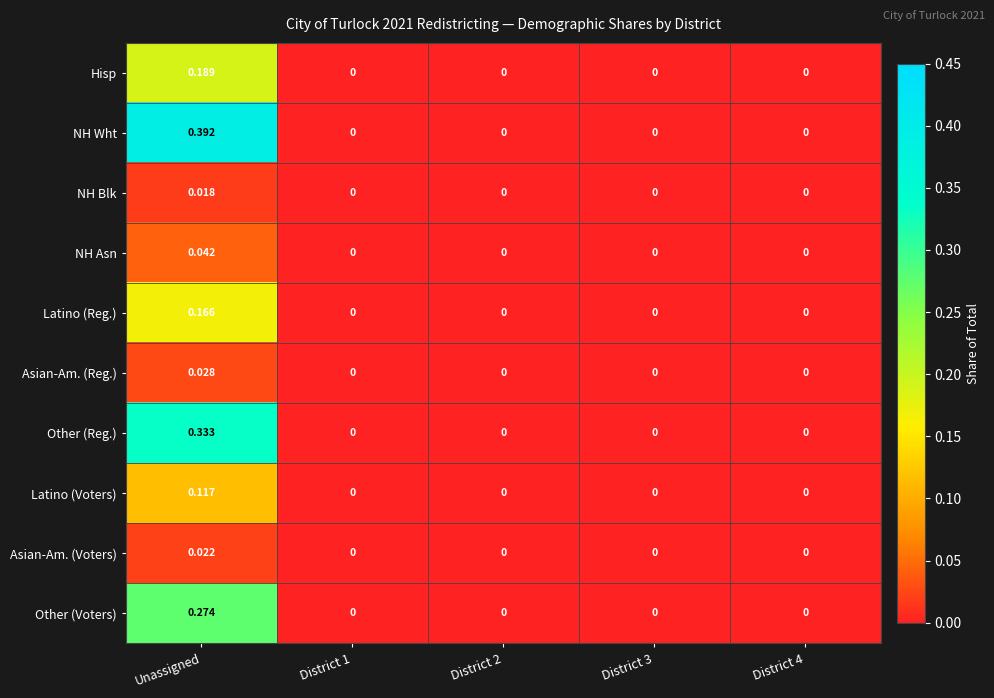

Between Unassigned and District 2, which series saw the biggest shift?

NH Wht